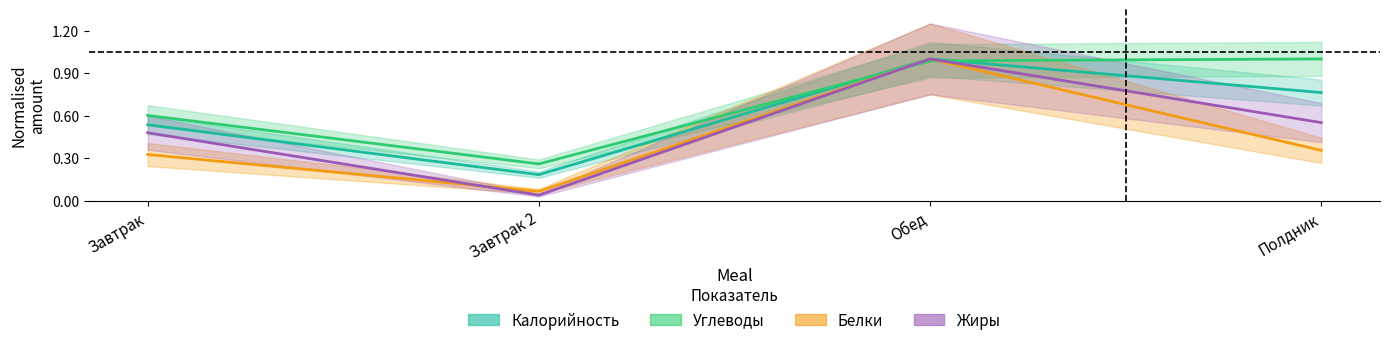

In Углеводы, how many points are lower than both neighbors (excluding endpoints)?

1